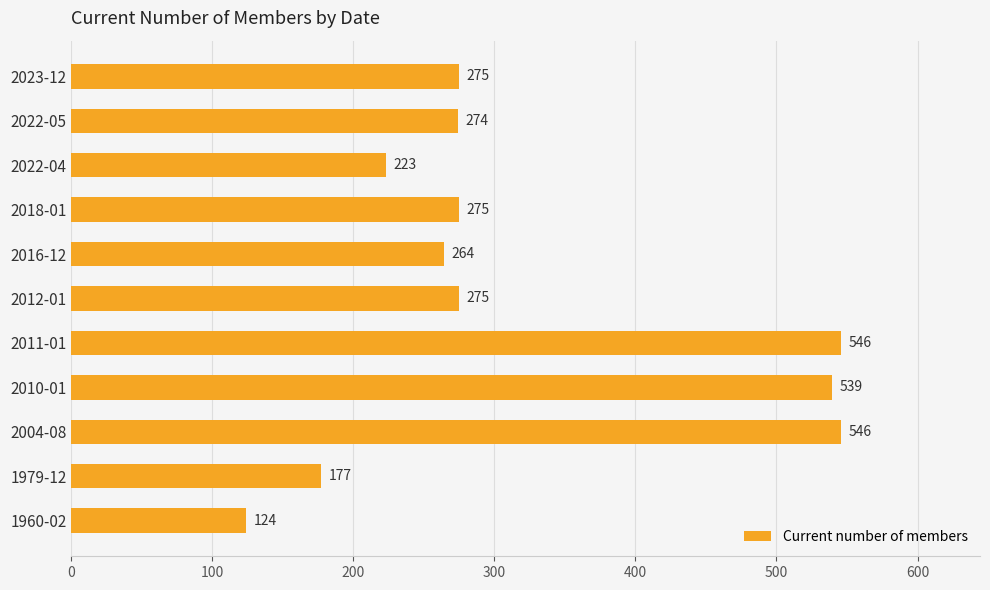

What is the change in value from 2012-01 to 1960-02?

-151